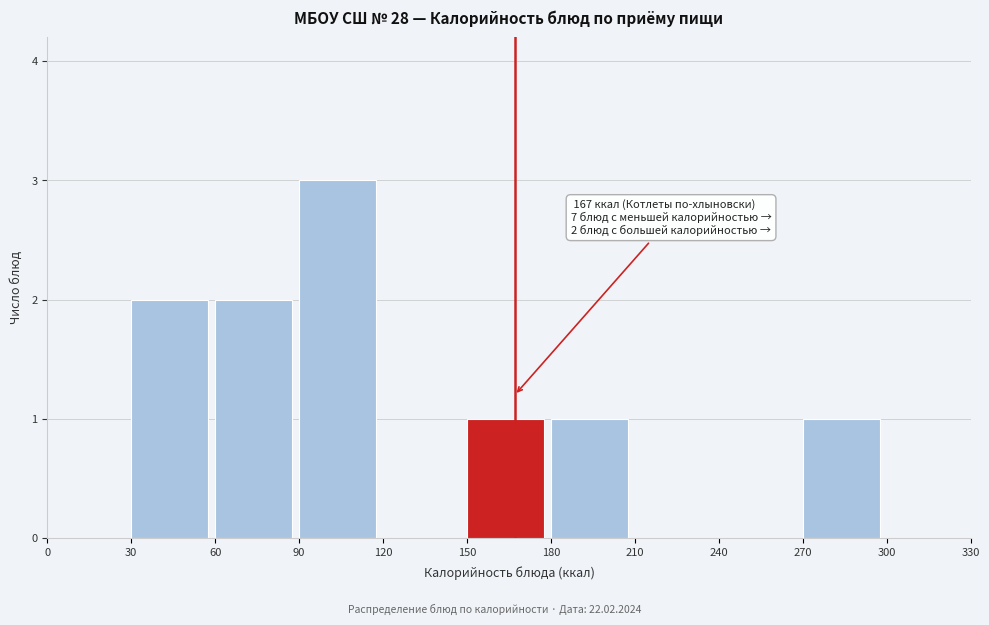

Which range on the x-axis has the tallest bar?

90 to 120